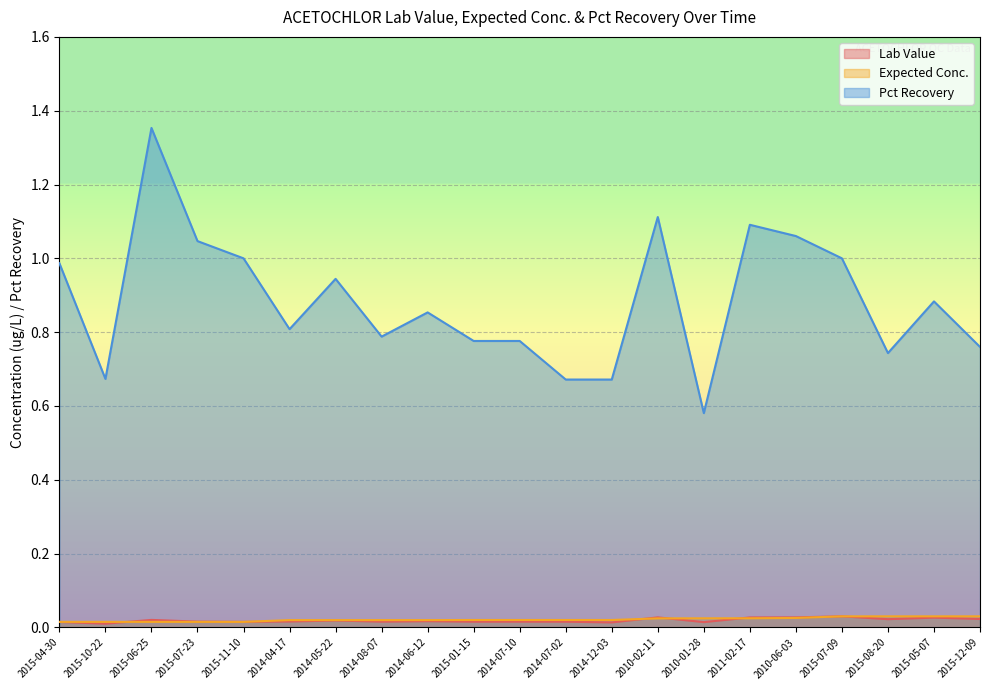

How many lines are shown in the chart?

3